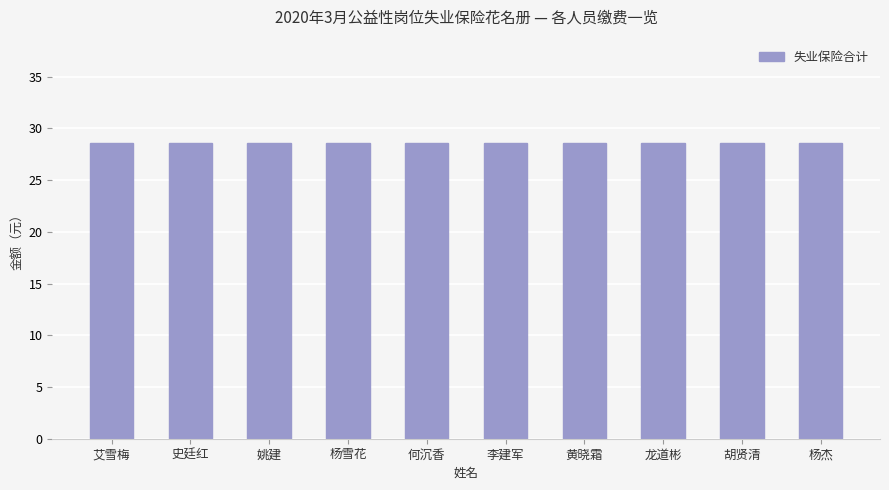

Read the 失业保险合计 value at 胡贤清.

28.6